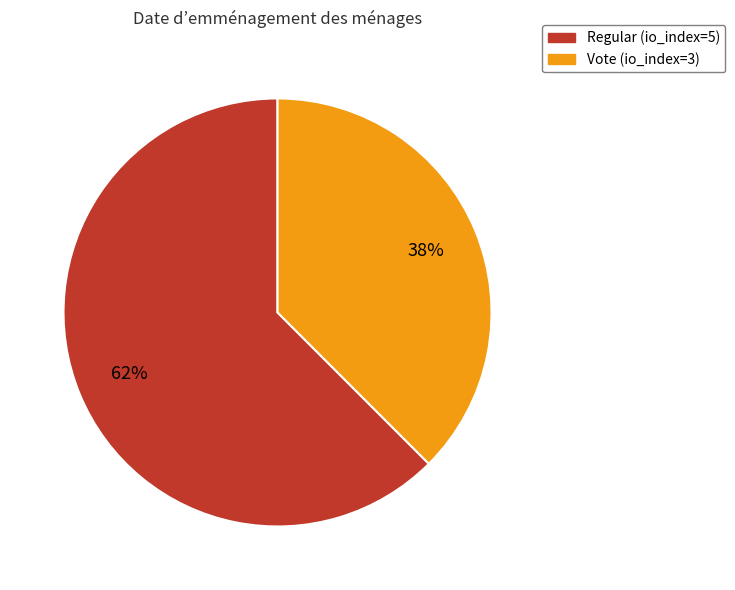

Which slice represents more than half of the pie?

Regular (io_index=5)